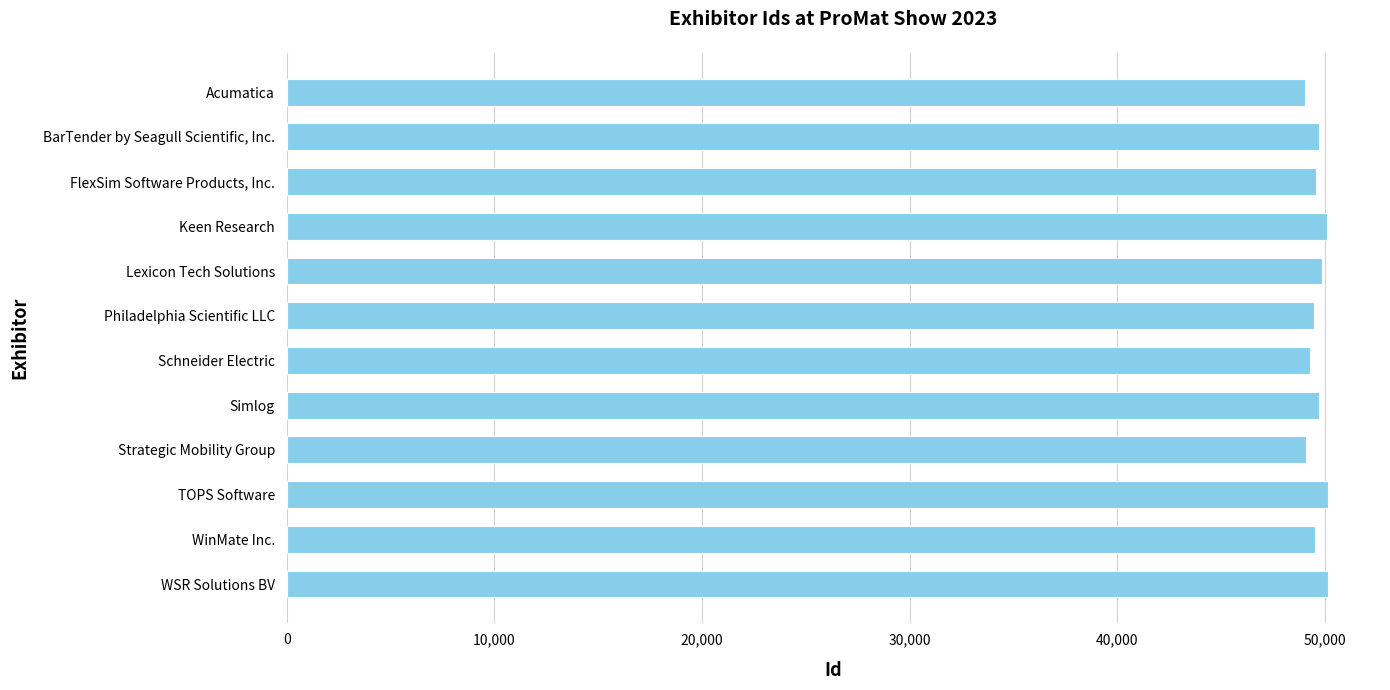

What is the value of the 5th bar from the top?

49858